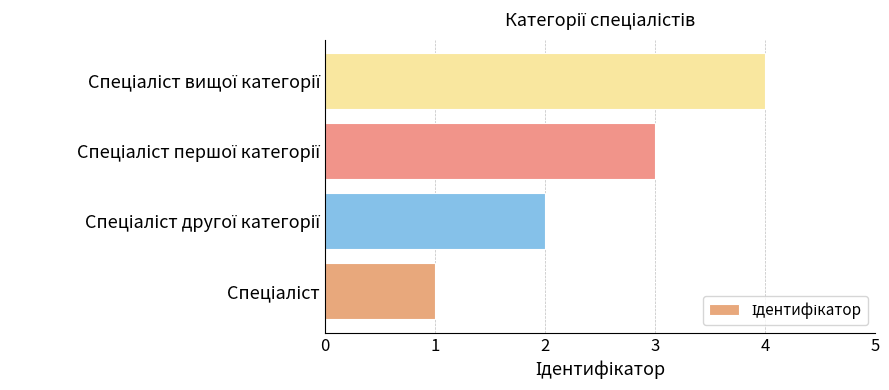

What is the greatest value displayed?

4